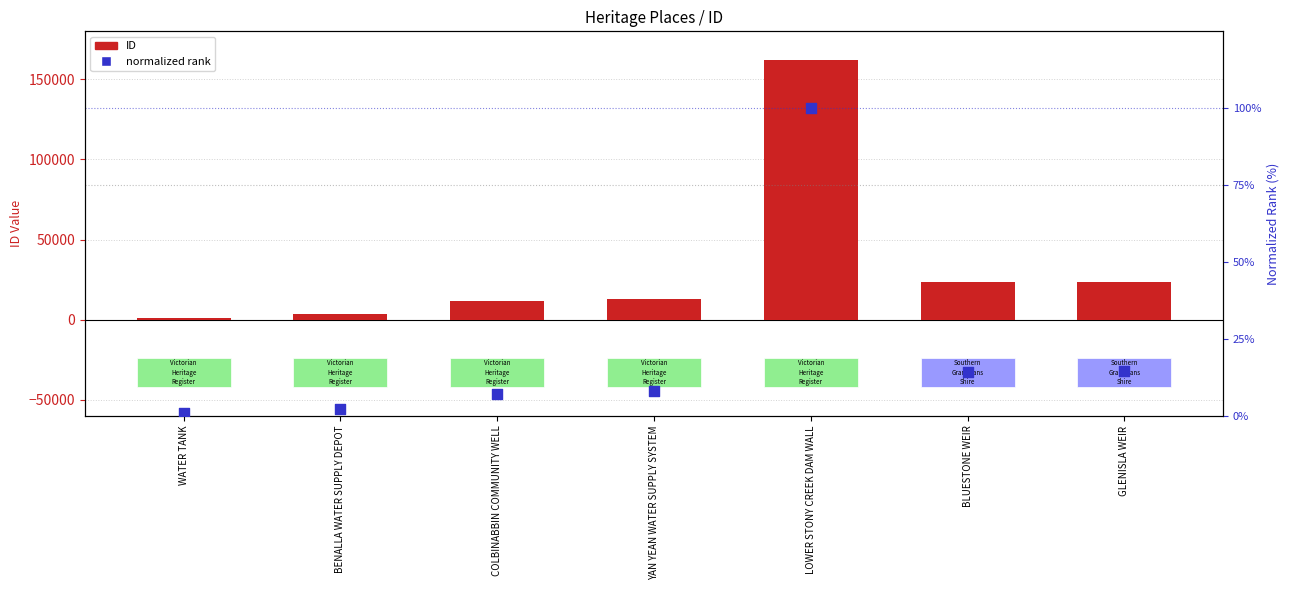

What is the total value across all series at BLUESTONE WEIR?

23296.3